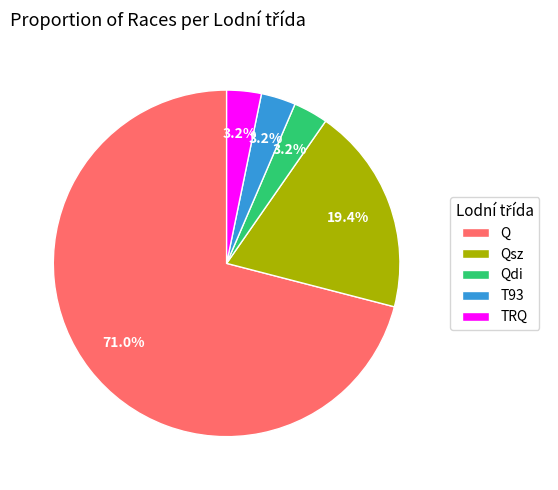

Combined, do Q and Qdi account for over 50%?

Yes